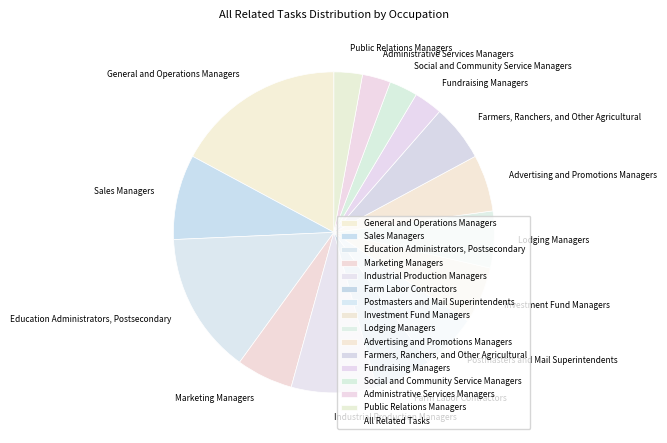

What is the largest slice in the pie chart?

General and Operations Managers